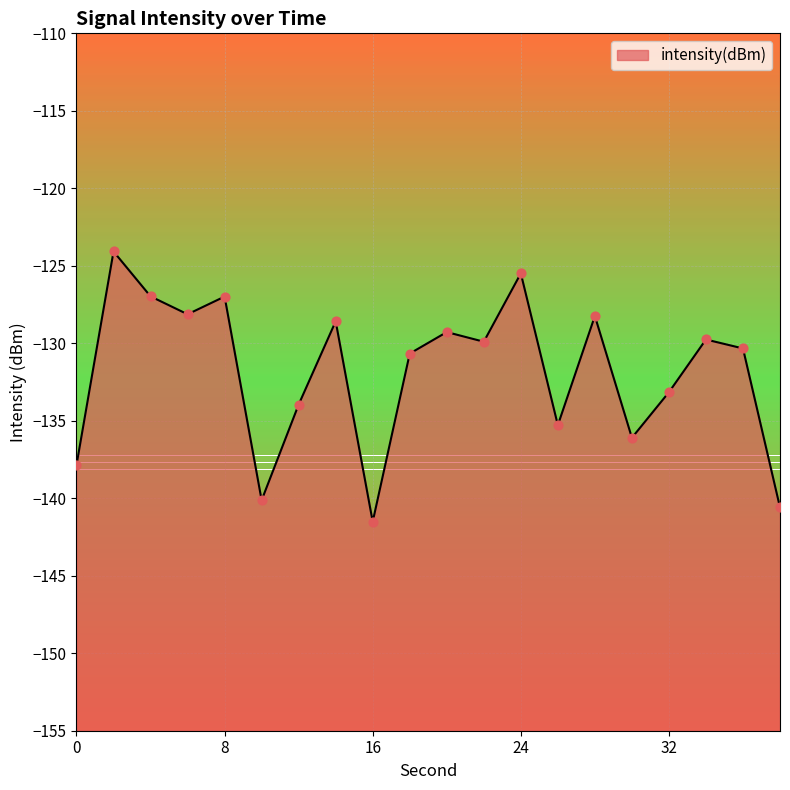

Between 24 and 30, which is larger?

24